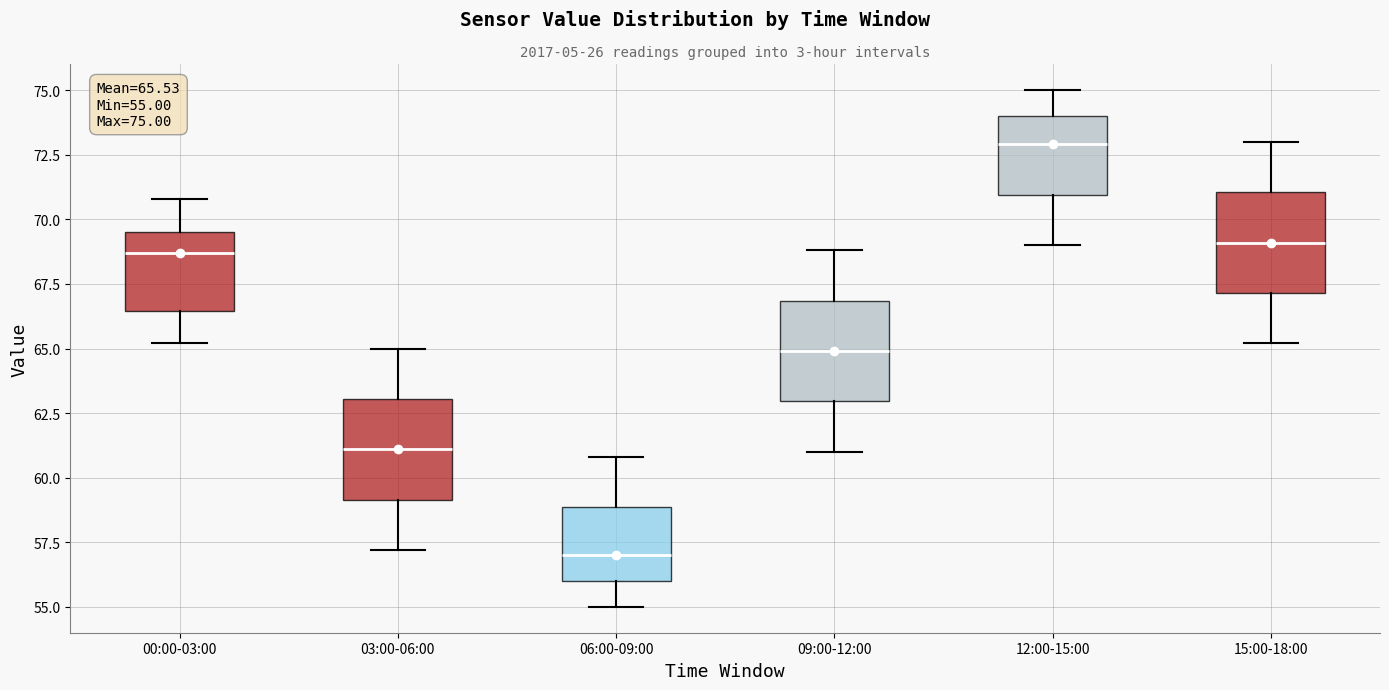

Which box's median line is the lowest?

06:00-09:00